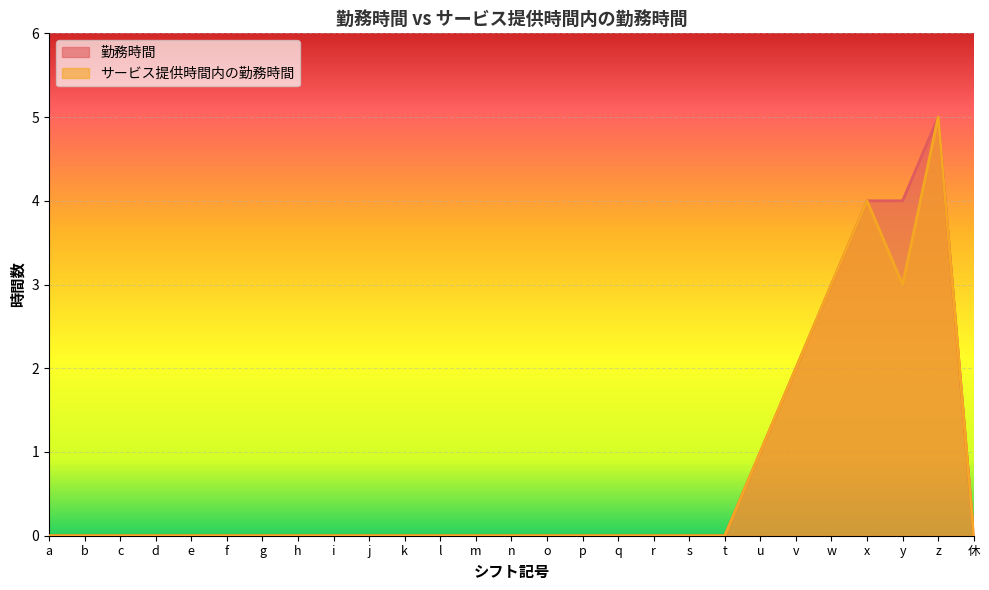

Which has a higher value, o or w?

w